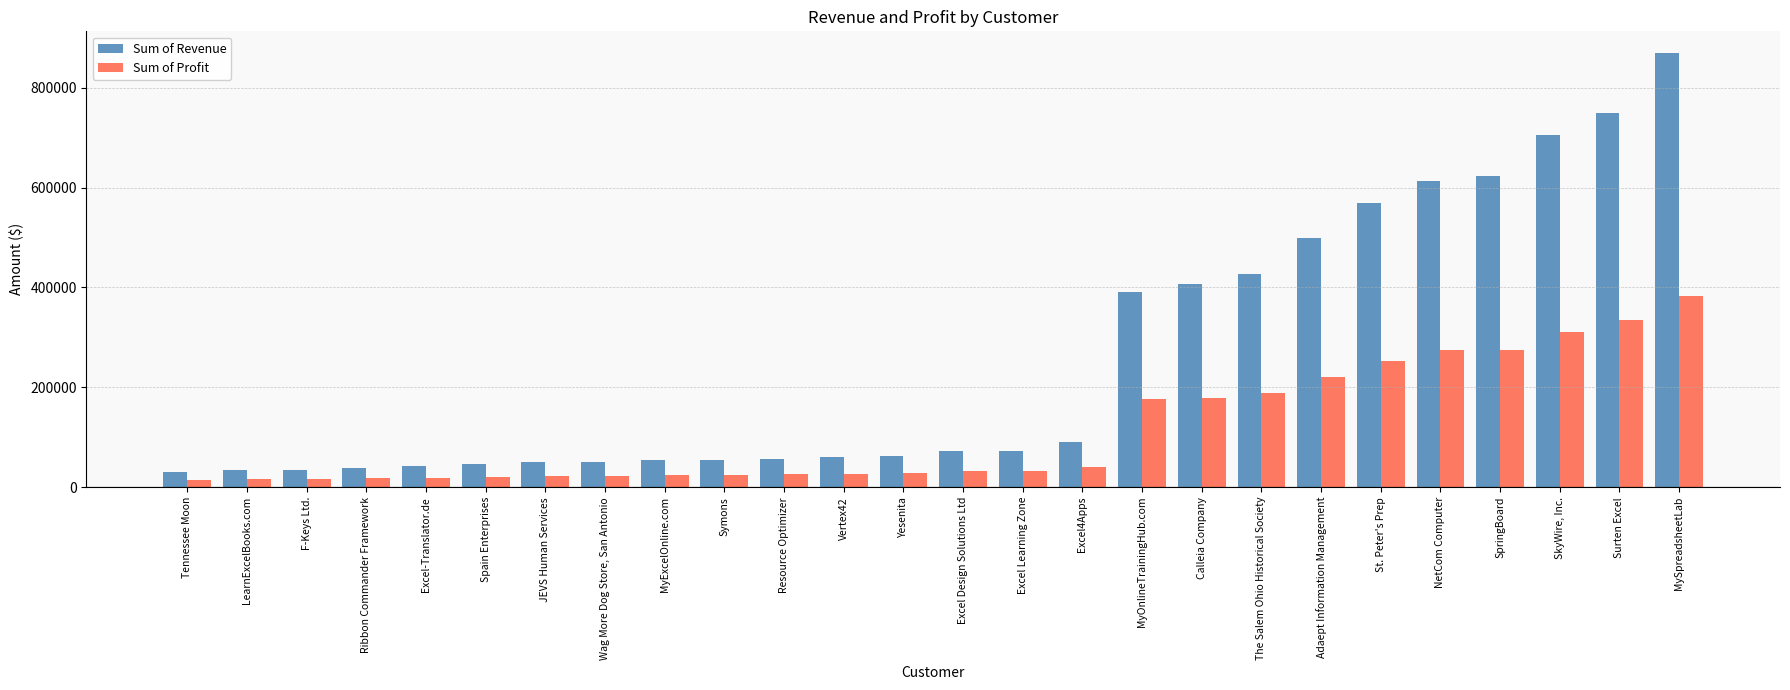

List the series in order of their overall mean, highest first.

Sum of Revenue, Sum of Profit